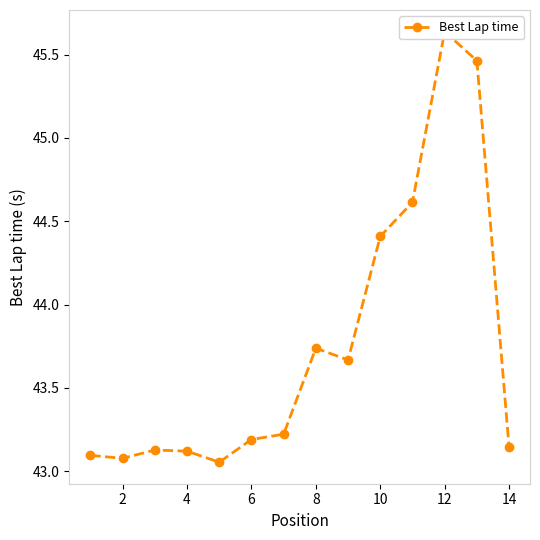

What is the average value?

43.8